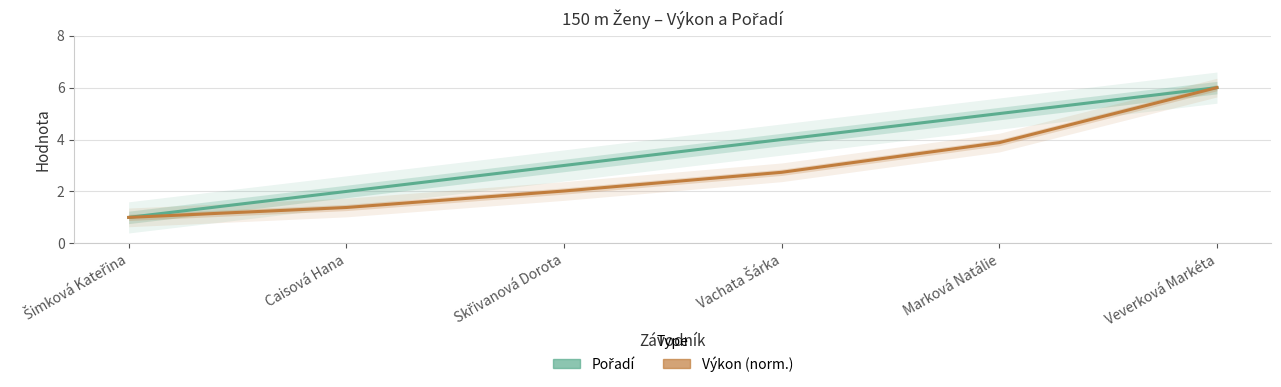

Reading left to right, what are all the values shown in this chart?

Pořadí: Šimková Kateřina=1.0	Caisová Hana=2.0	Skřivanová Dorota=3.0	Vachata Šárka=4.0	Marková Natálie=5.0	Veverková Markéta=6.0
Výkon (norm.): Šimková Kateřina=1.0	Caisová Hana=1.4	Skřivanová Dorota=2.0	Vachata Šárka=2.7	Marková Natálie=3.9	Veverková Markéta=6.0